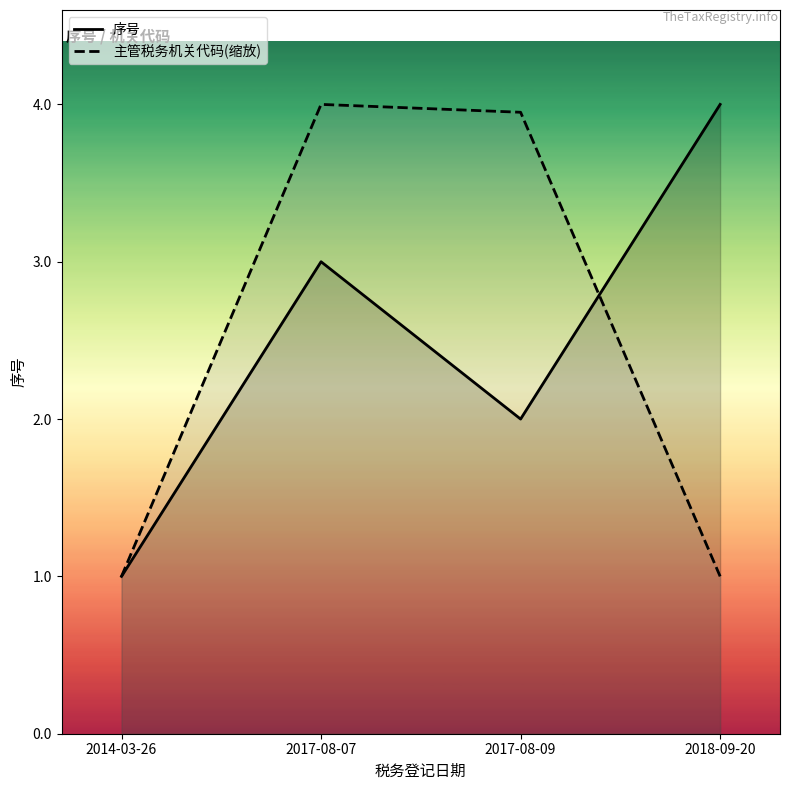

How many lines are shown in the chart?

2